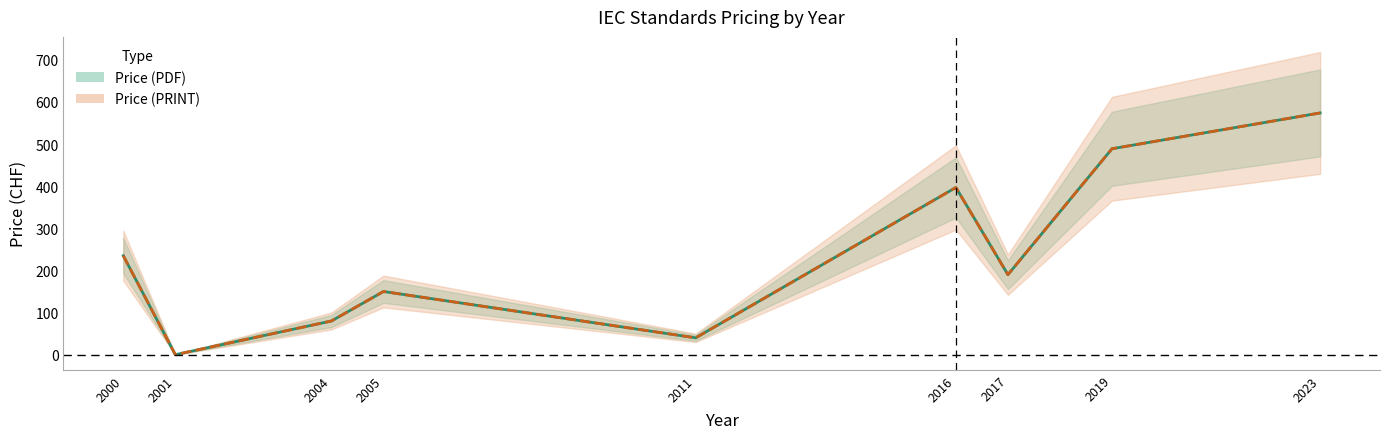

What is the greatest value displayed?

574